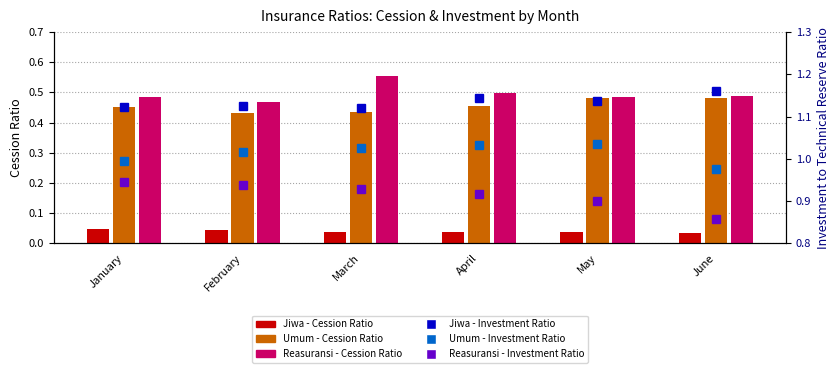

The Reasuransi - Cession Ratio series shows 0.7 at April. True or false?

False